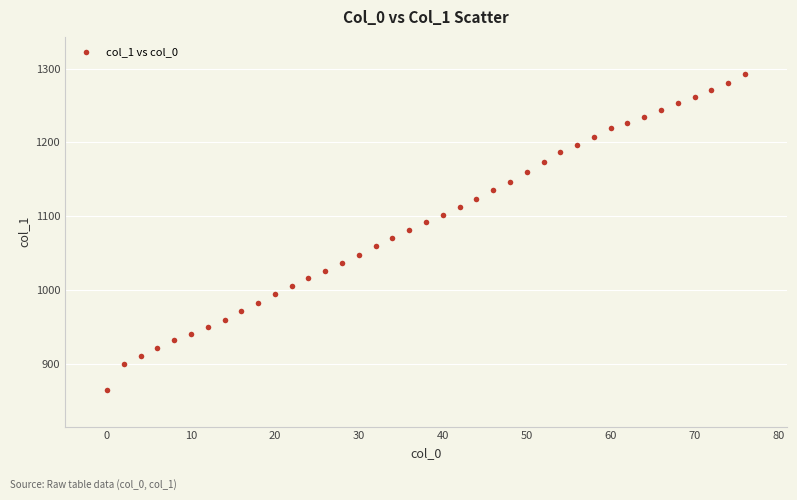

What is the range of X values (max minus min)?

76